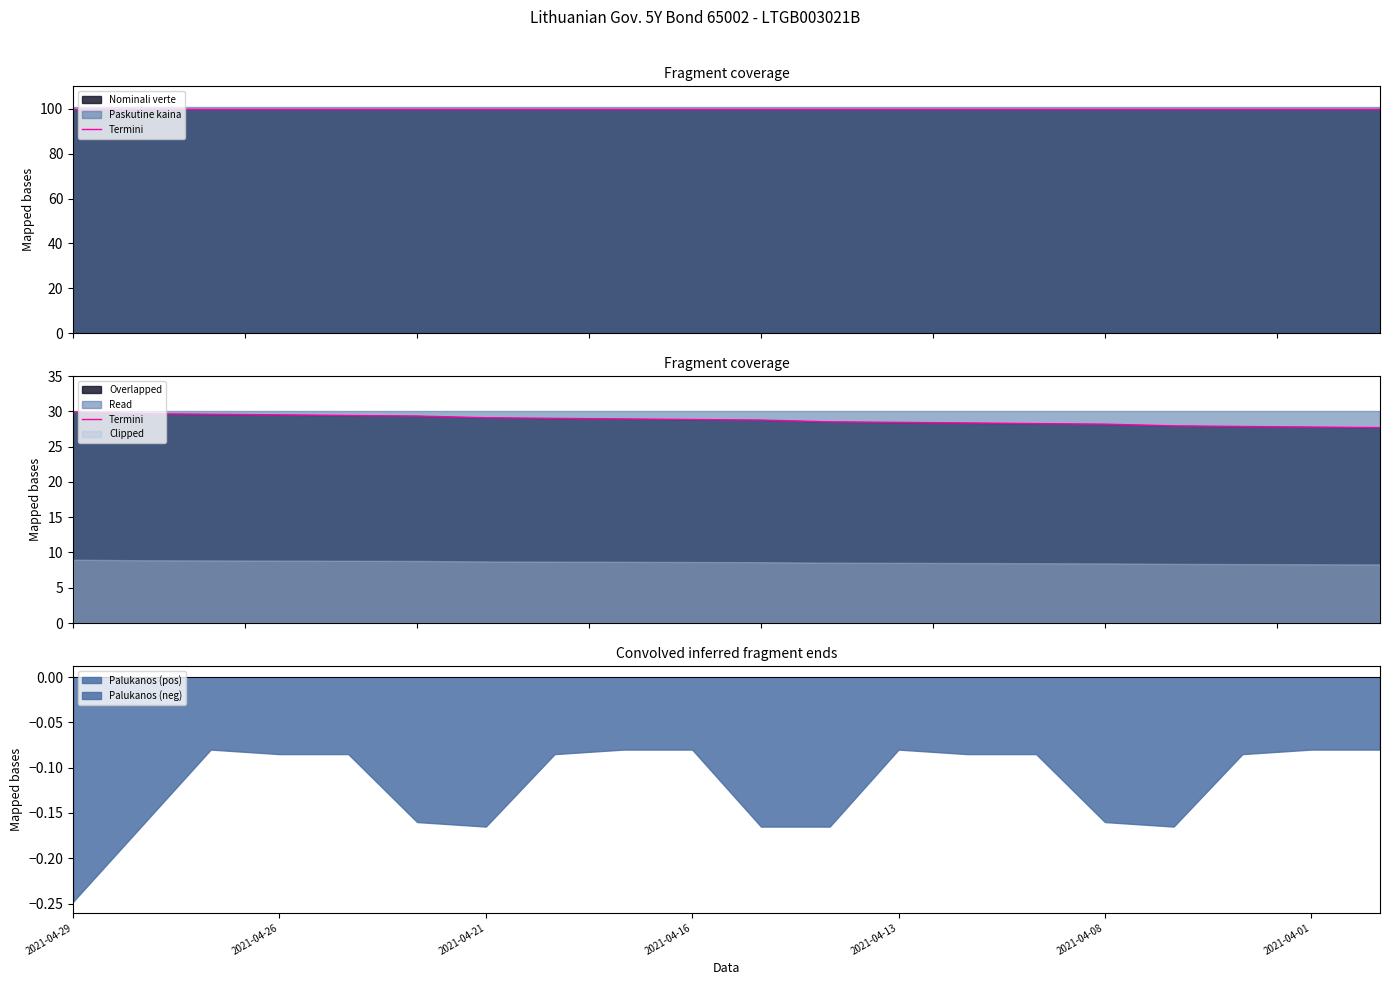

Does the chart have visible grid lines?

No